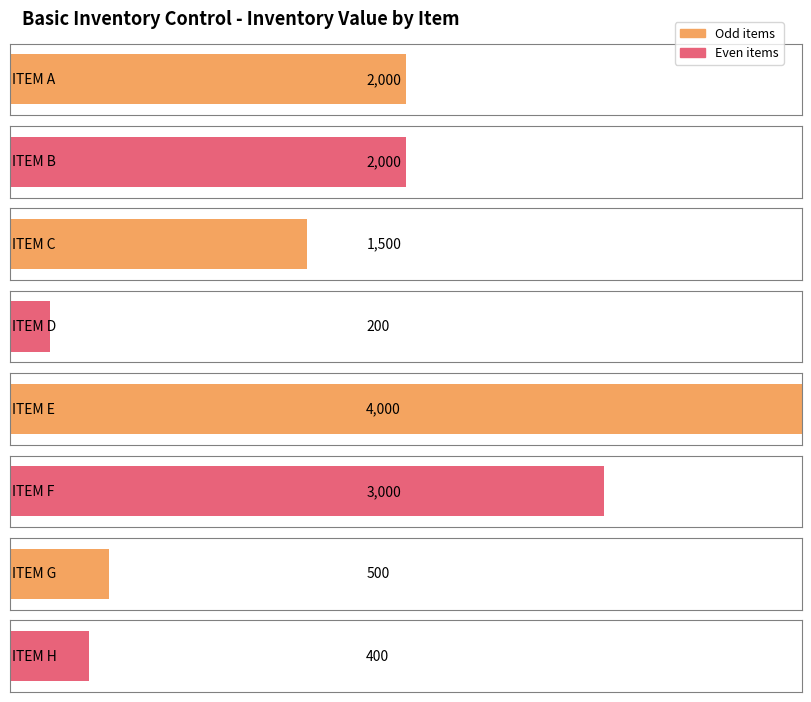

List the labels in order of value, smallest first.

ITEM D, ITEM H, ITEM G, ITEM C, ITEM A, ITEM B, ITEM F, ITEM E